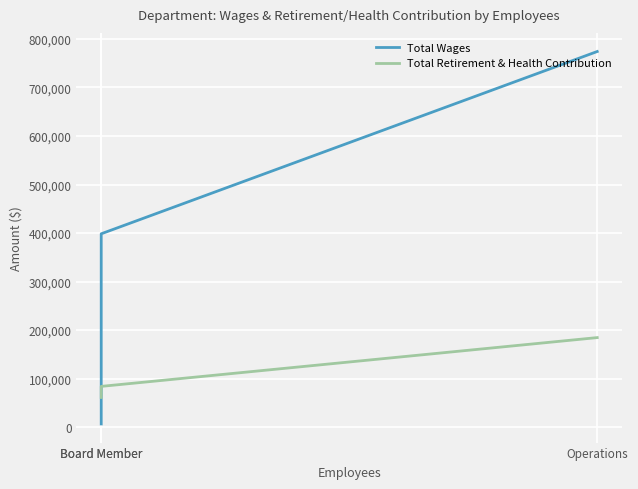

Is it true that Total Retirement & Health Contribution equals 184596 at Operations?

True